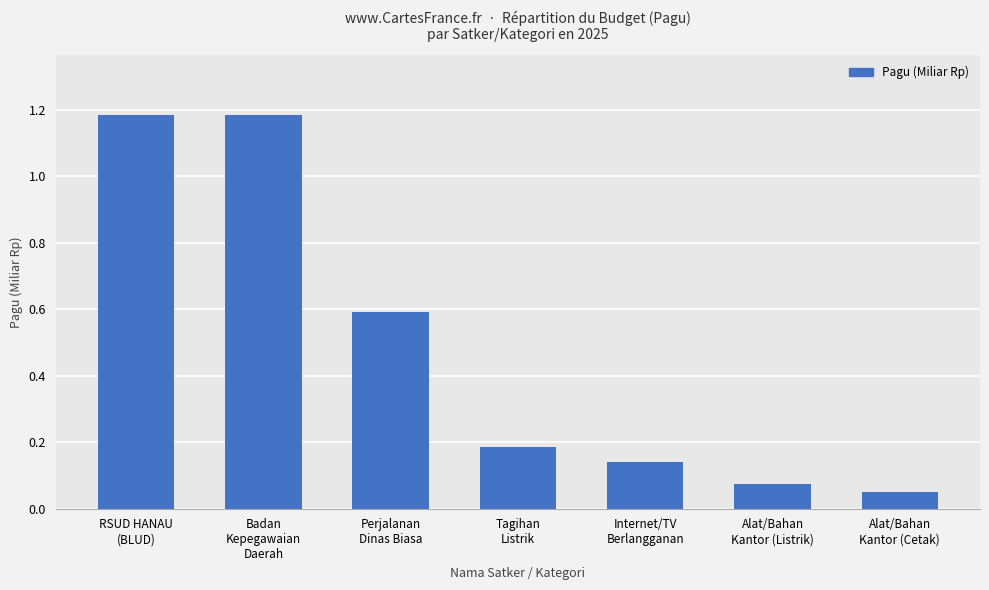

Are the bars horizontal?

No